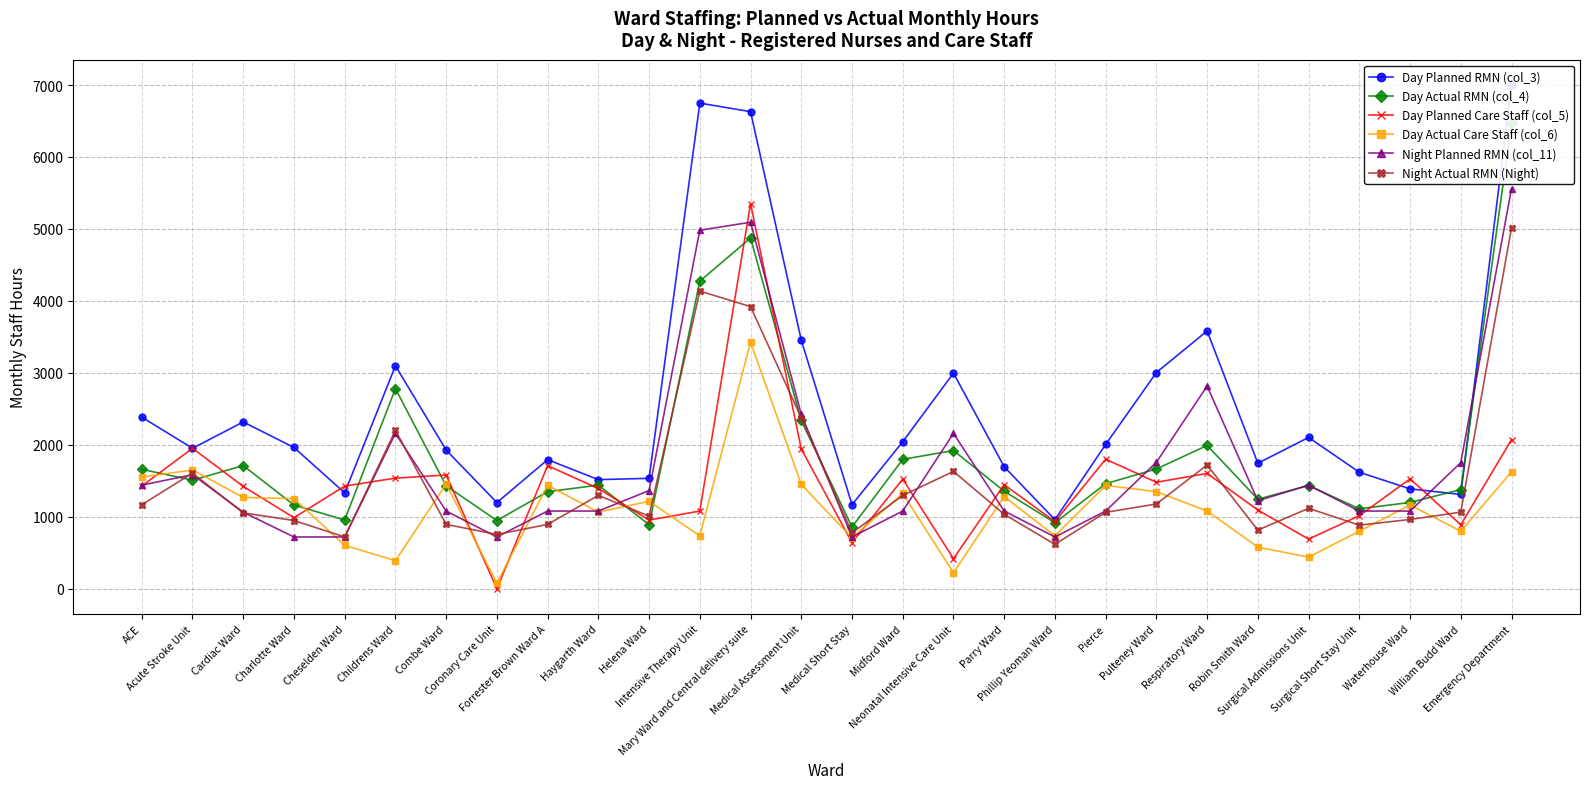

True or false: Day Planned RMN (col_3) and Day Actual Care Staff (col_6) cross at least once.

False